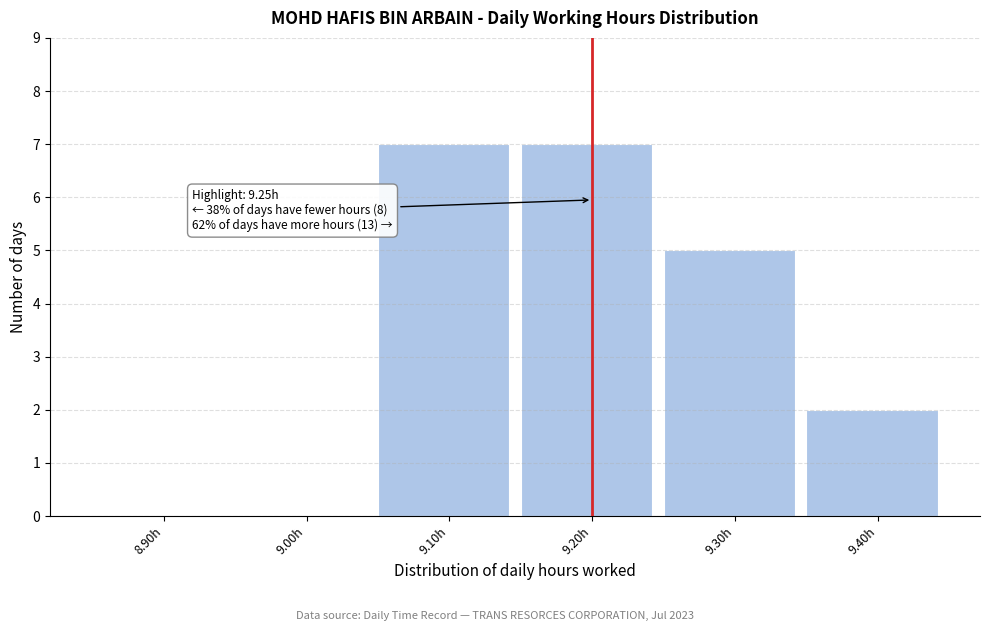

Reading left to right, extract all data points from this chart.

8.90h=0	9.00h=0	9.10h=7	9.20h=7	9.30h=5	9.40h=2